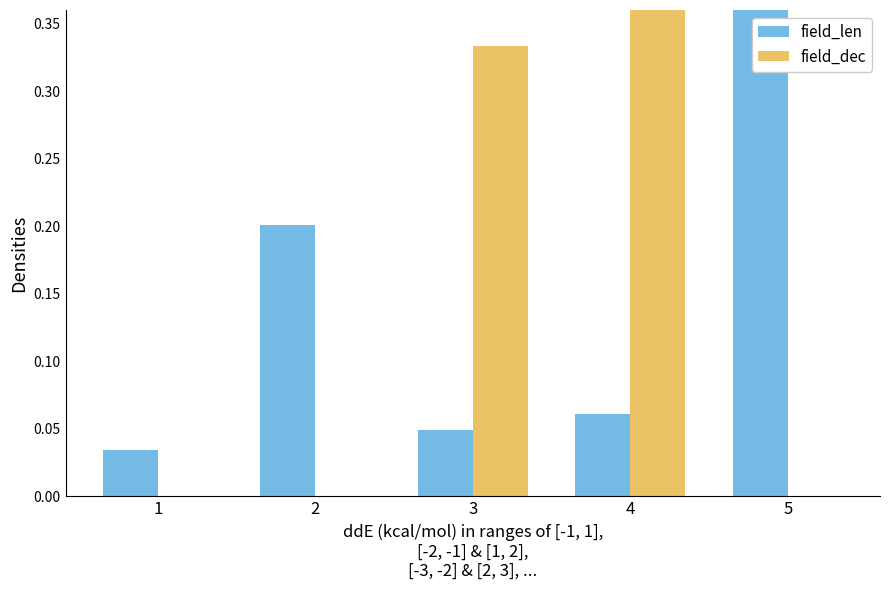

At which category does the chart reach its minimum across all series?

1